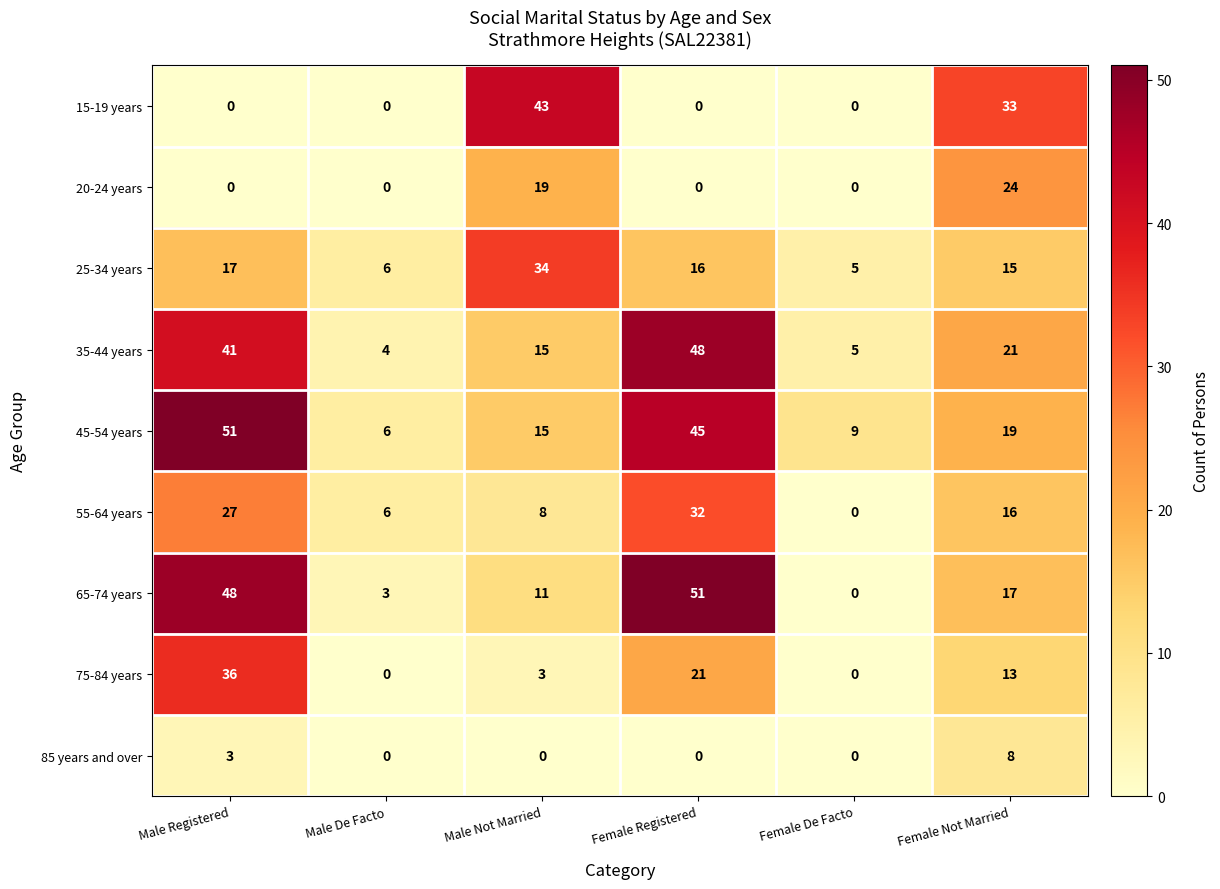

What is the maximum value for 65-74 years?

51